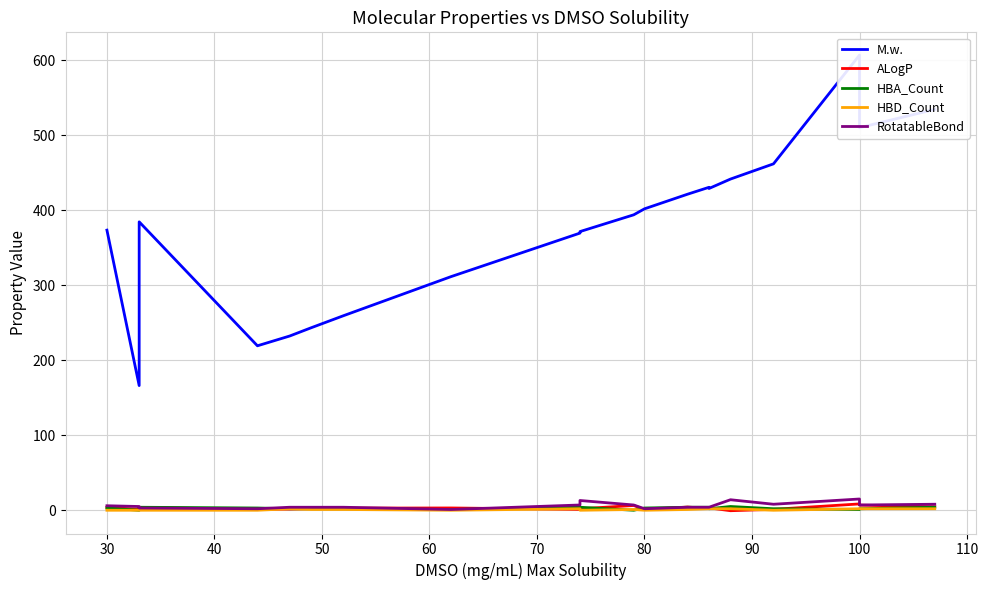

True or false: HBA_Count and RotatableBond cross at least once.

True